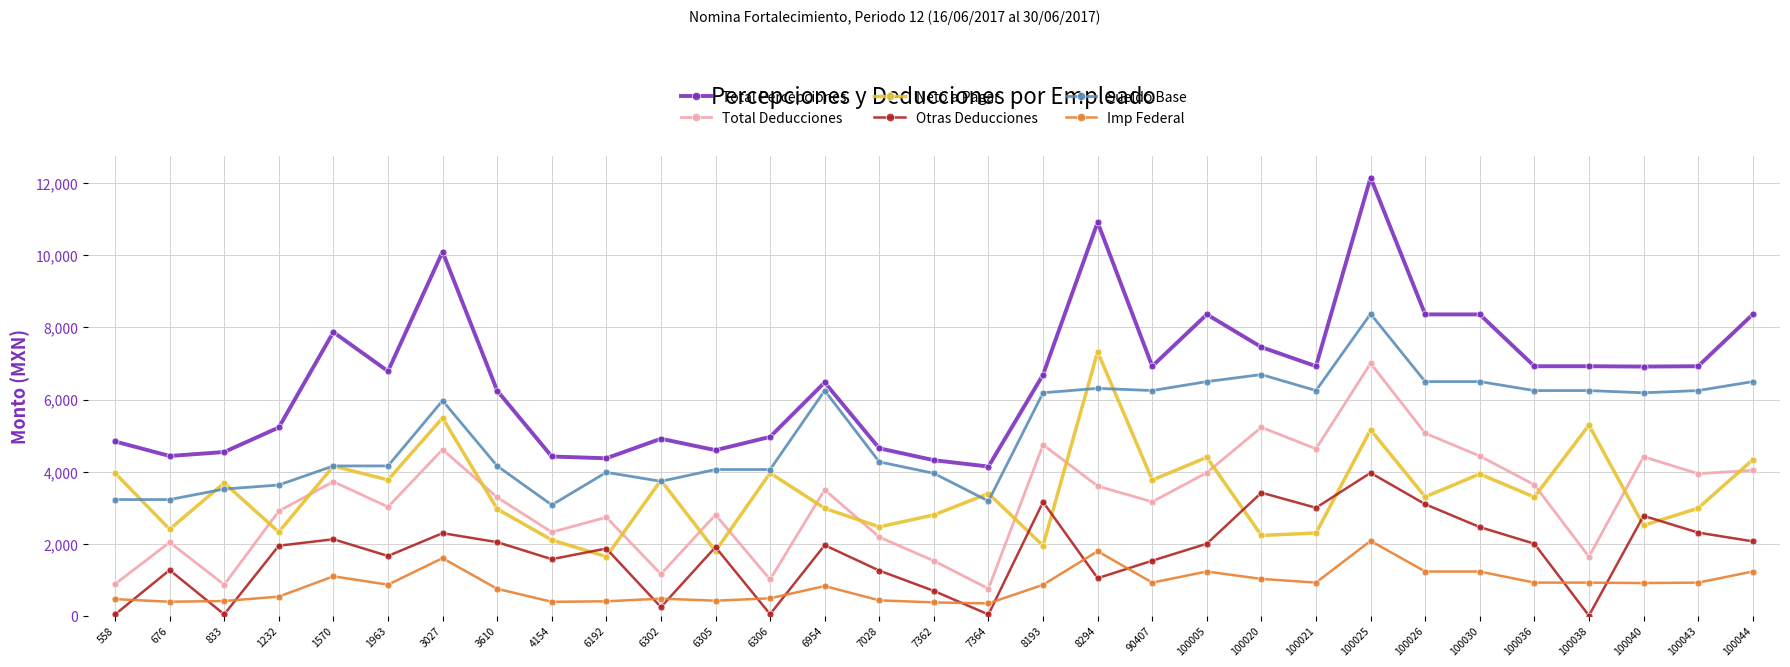

Between 8294 and 100043, which series saw the biggest shift?

Neto a Pagar